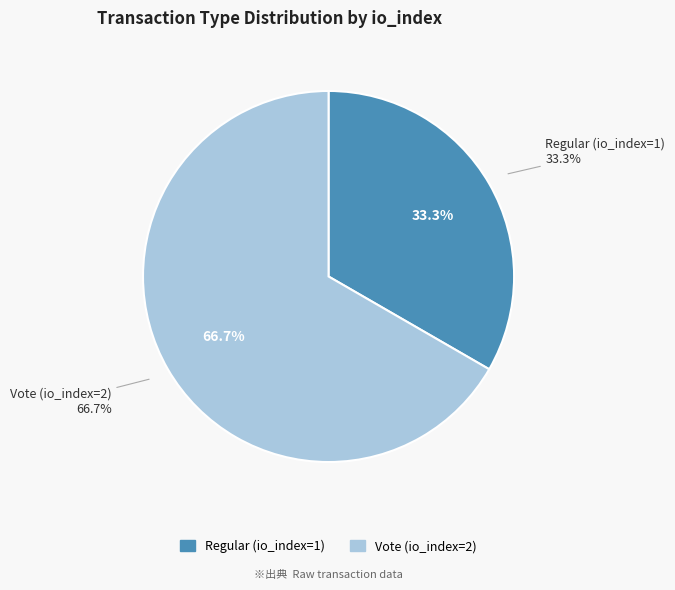

What percentage is the Regular (io_index=1) slice, to the nearest percent?

33%